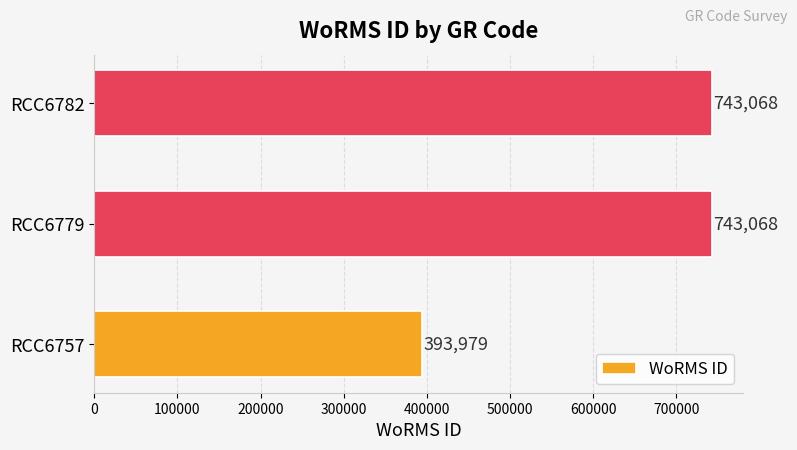

Reading bottom to top, list all the values displayed in this chart.

393979	743068	743068